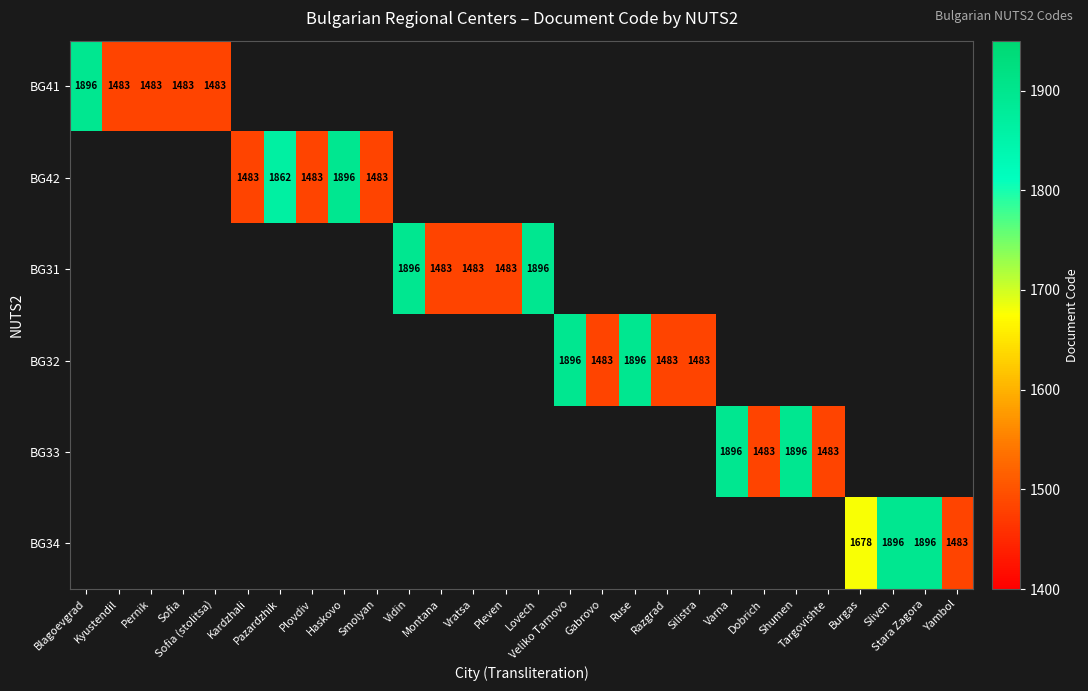

The value of BG33 at Targovishte is 2378.5. True or false?

False